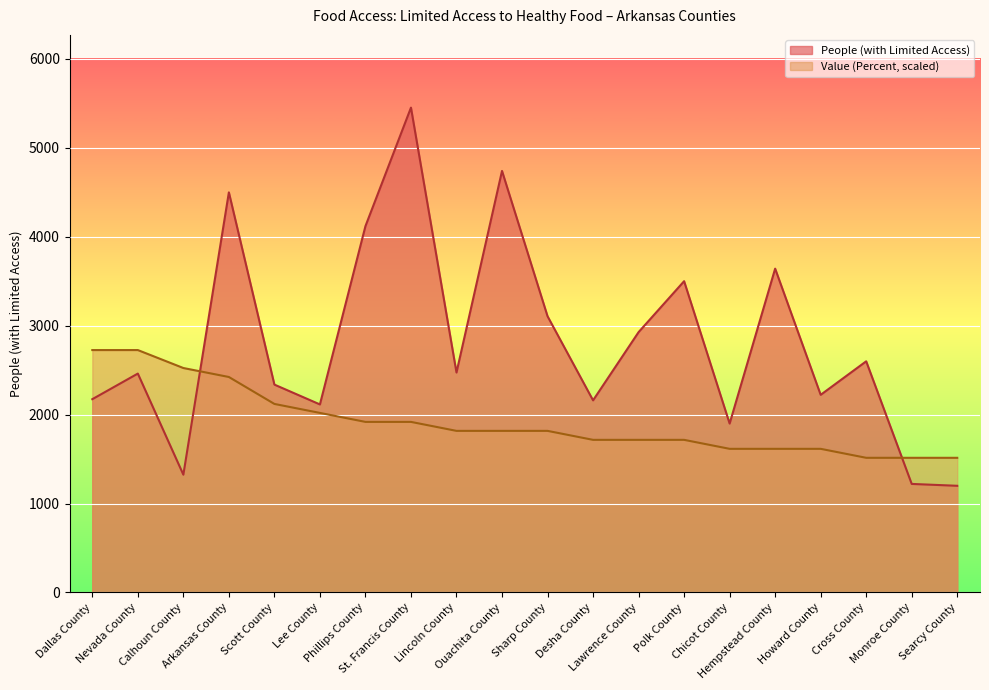

How many values in the People (with Limited Access) series are below 2474?

10